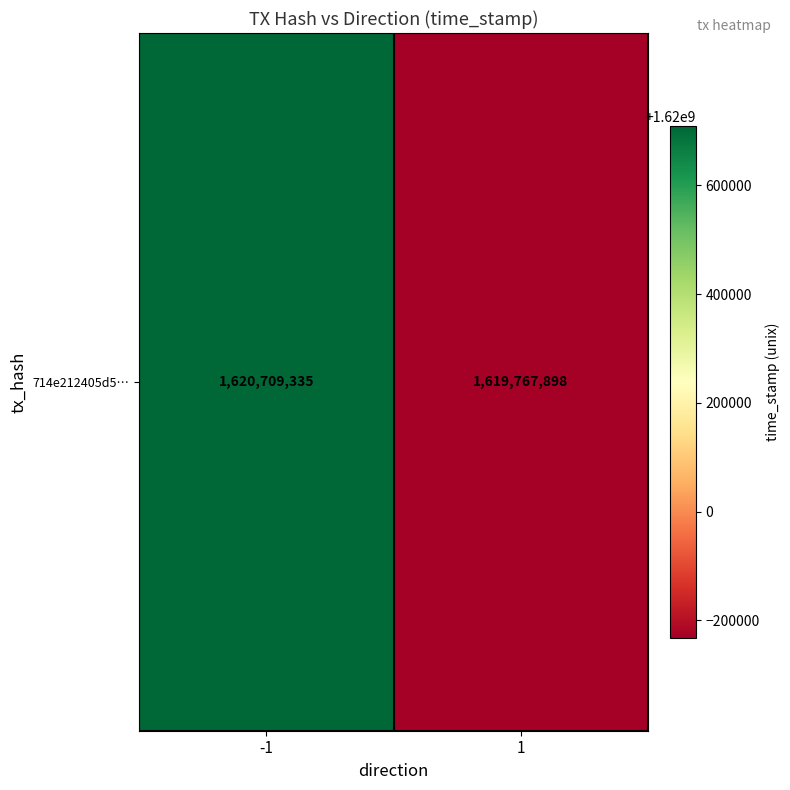

Rank the categories by value from highest to lowest.

-1, 1